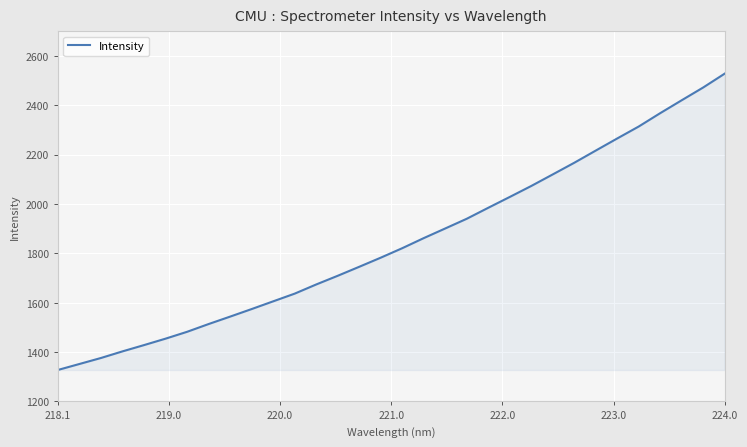

What is the maximum value shown in the chart?

2528.5